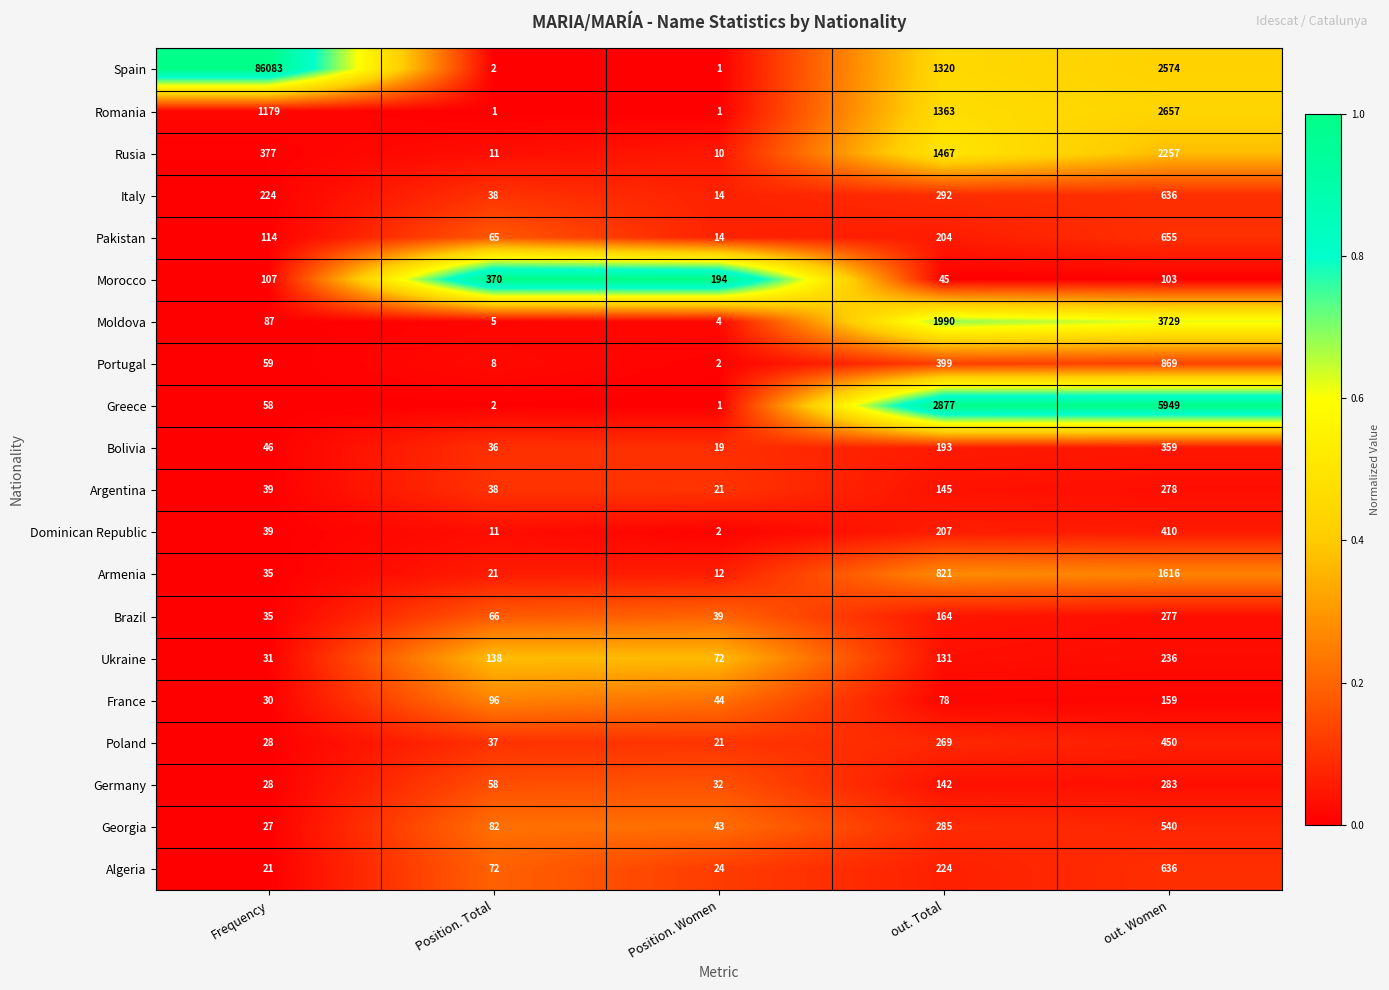

Read the Spain value at out. Women, to the nearest 10.

2570